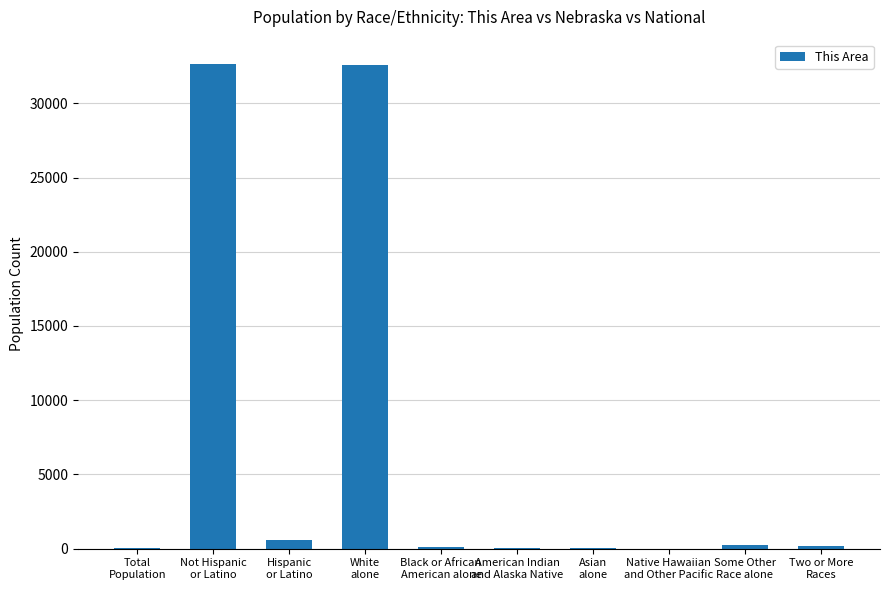

What is the greatest value displayed?

32655